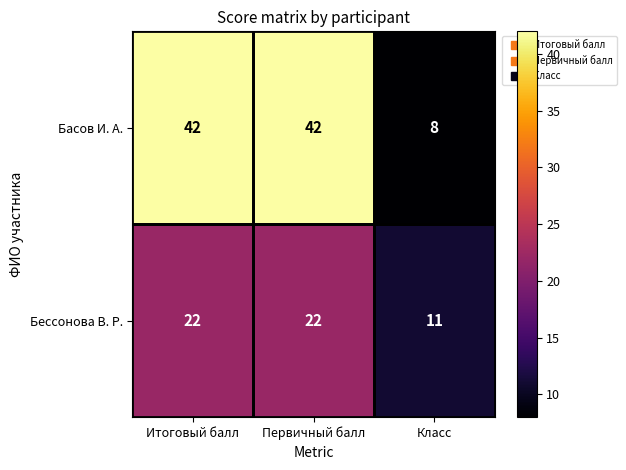

What is the total value across all series at Итоговый балл?

64